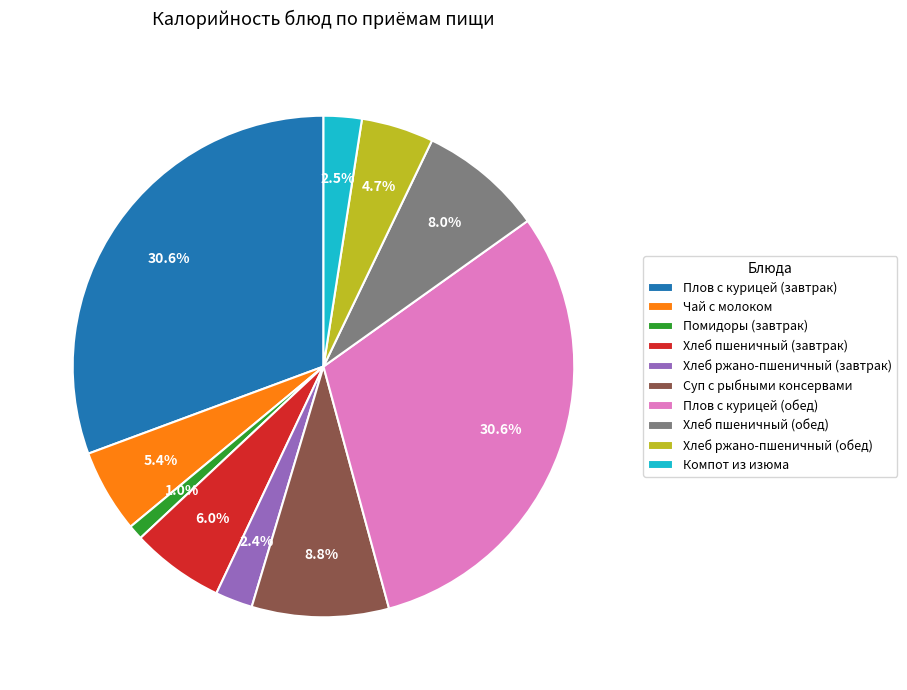

To the nearest percent, what percentage of the pie is Чай с молоком?

5%